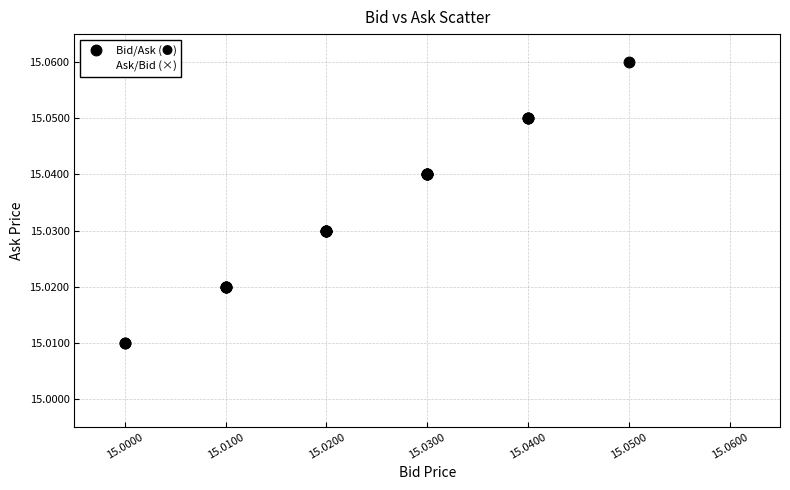

Which series contains the highest Y value?

Bid/Ask (●)